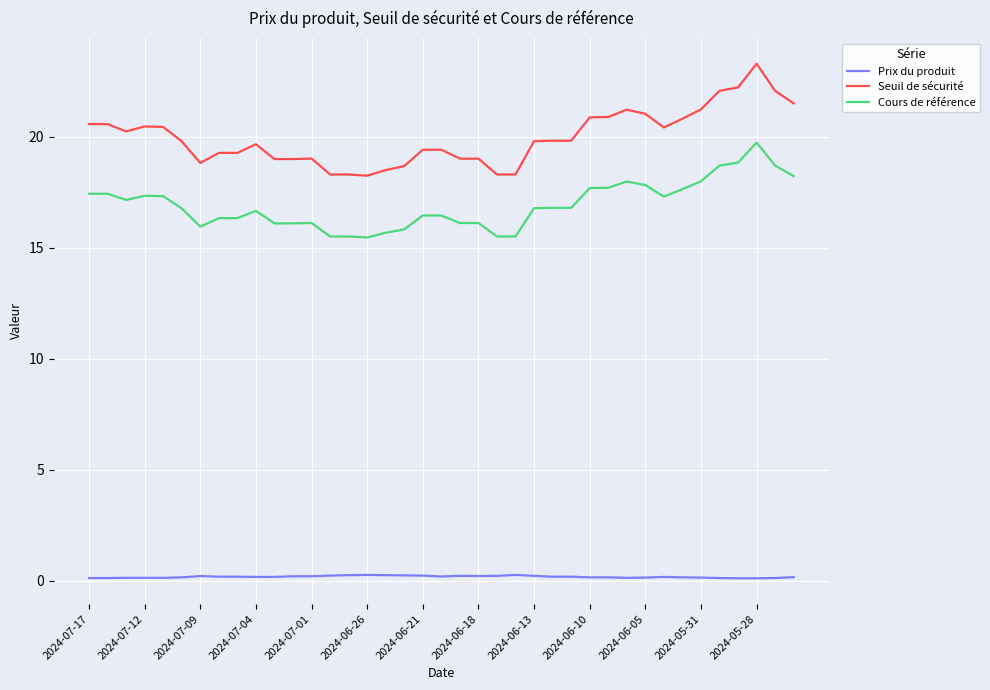

What is the difference between the second highest and second lowest values in the Cours de référence series?

3.3